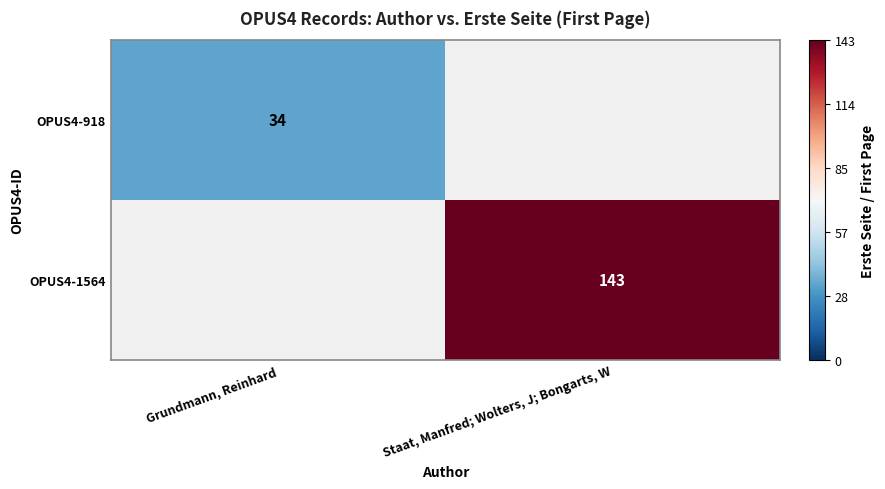

At which category is the sum across all series the highest?

Staat, Manfred; Wolters, J; Bongarts, W